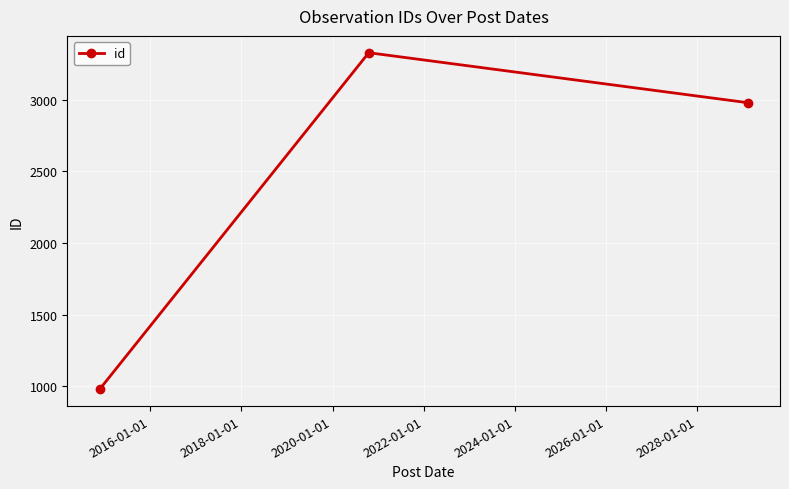

How many lines are shown in the chart?

1